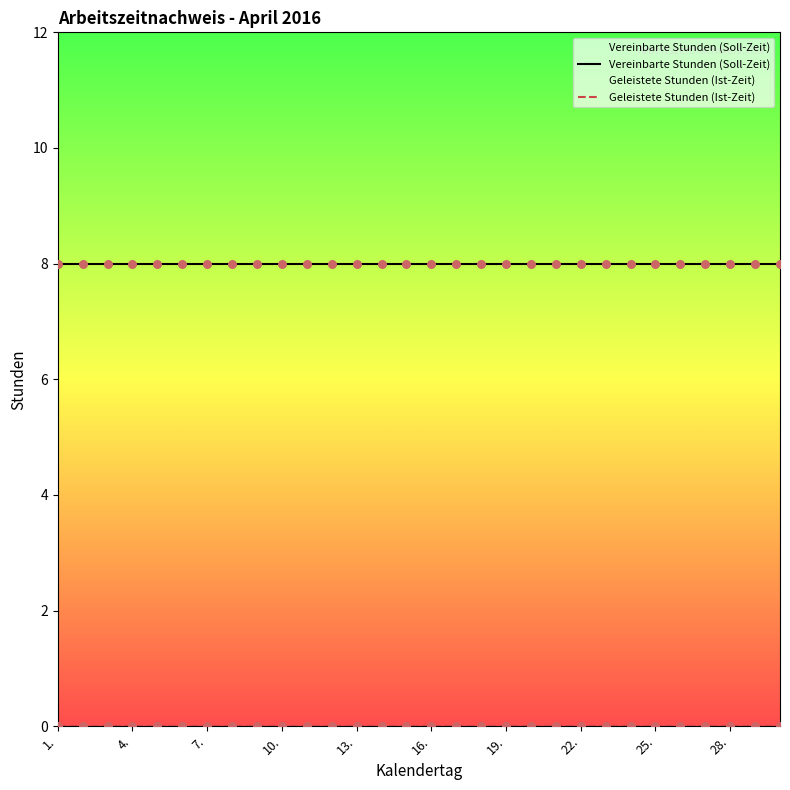

What are all the series names shown in the legend?

Vereinbarte Stunden (Soll-Zeit), Geleistete Stunden (Ist-Zeit)